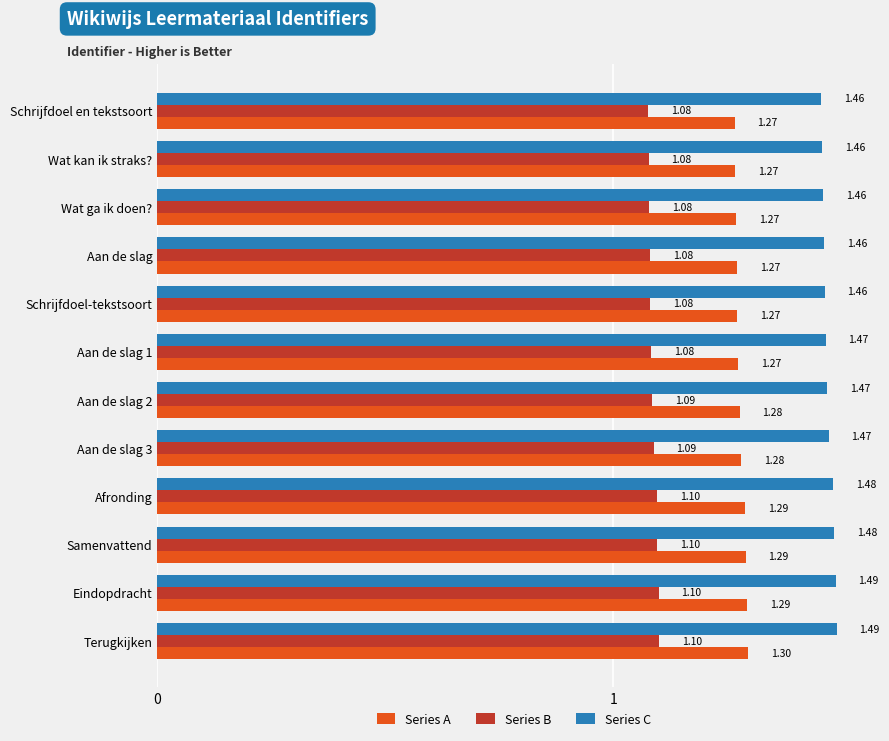

Is the value of Series C at Samenvattend greater than the value of Series A at Schrijfdoel en tekstsoort?

Yes